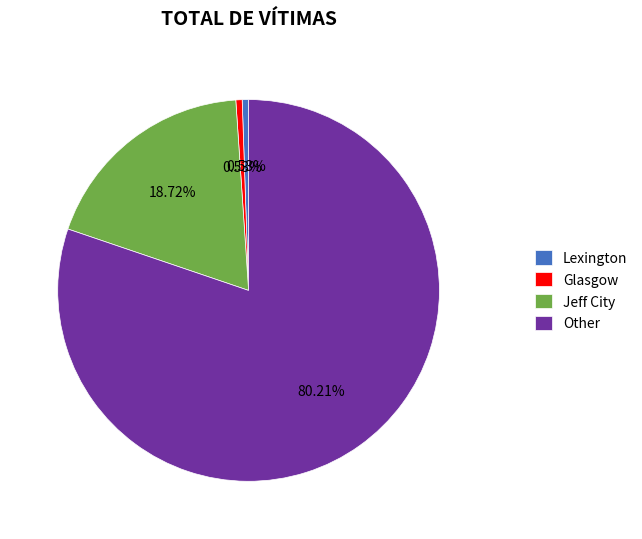

Do Jeff City and Other together represent more than half of the pie?

Yes